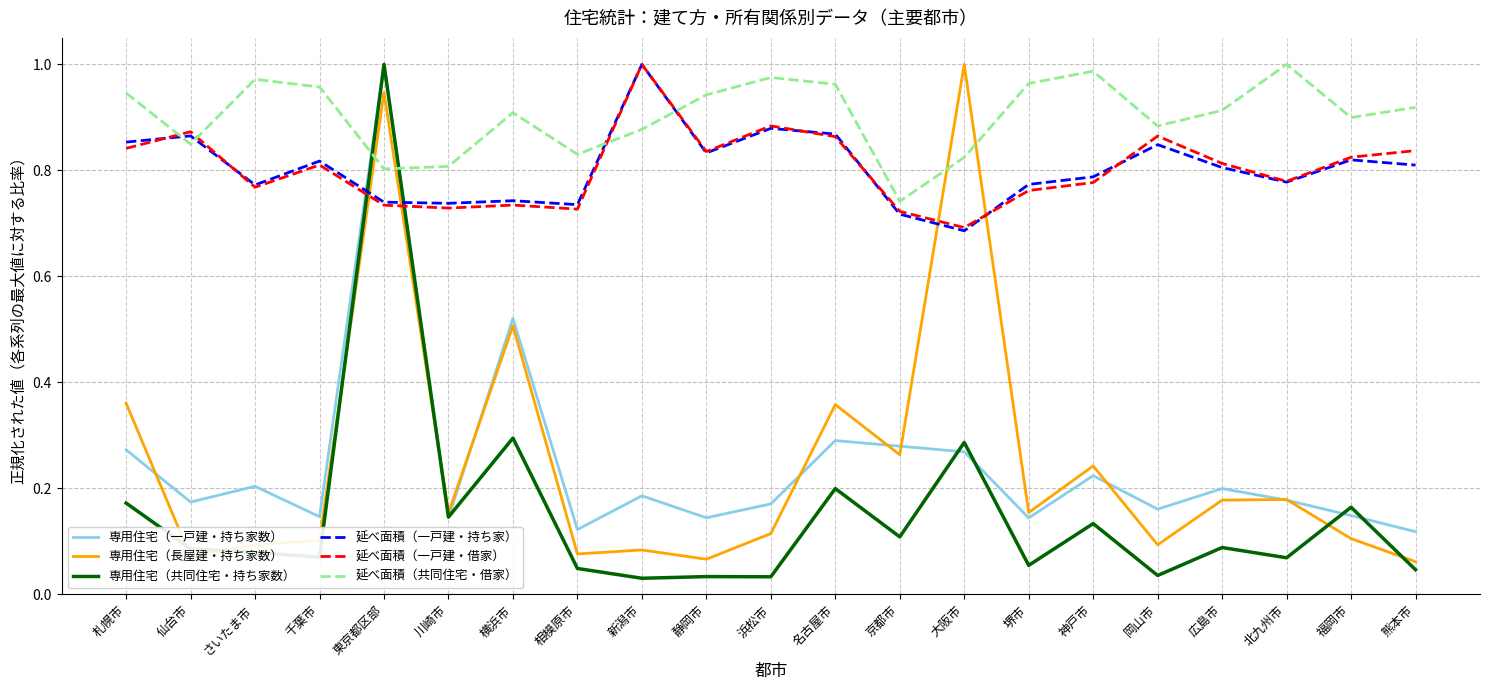

Between 札幌市 and 堺市, which series saw the biggest shift?

専用住宅（長屋建・持ち家数）